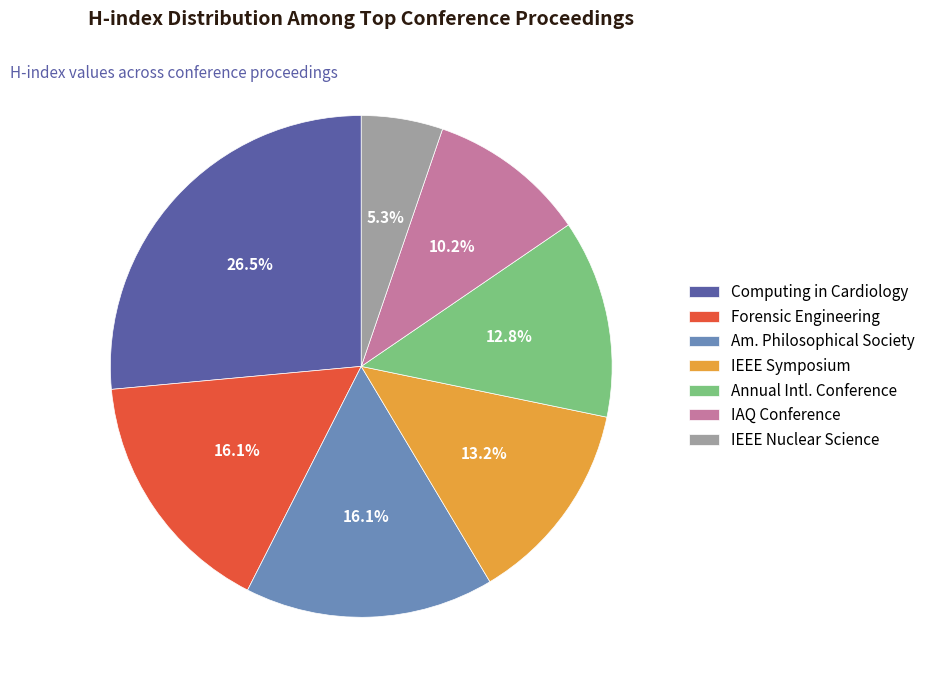

What is the ratio of the value at IEEE Symposium to the value at IEEE Nuclear Science?

2.5